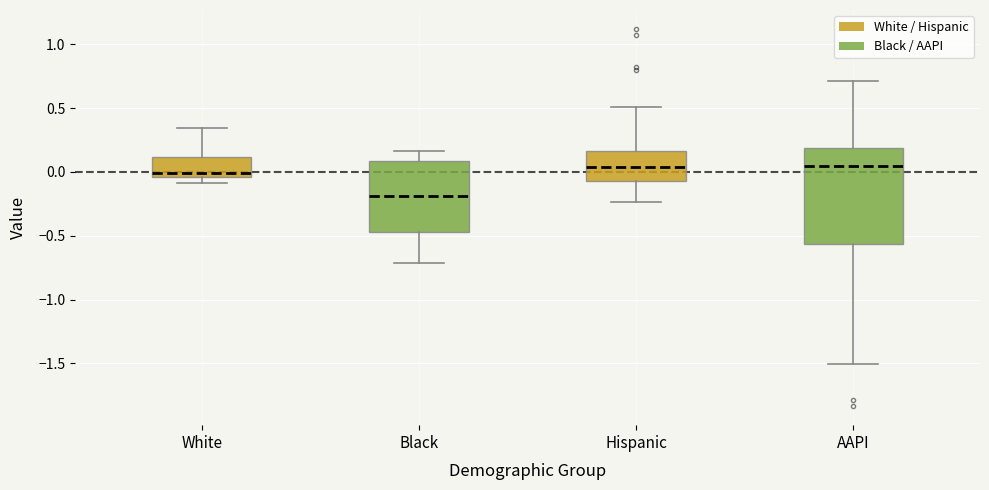

Where is the lower edge of the box for Black on the y-axis? The values are not printed on the chart, so give them approximately, as read against the axis.

-0.45